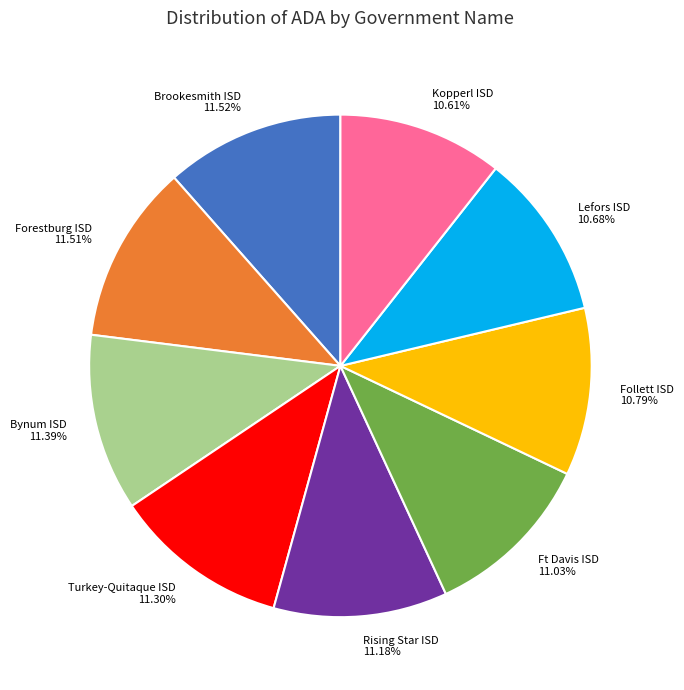

Does Kopperl ISD represent more than half of the total?

No